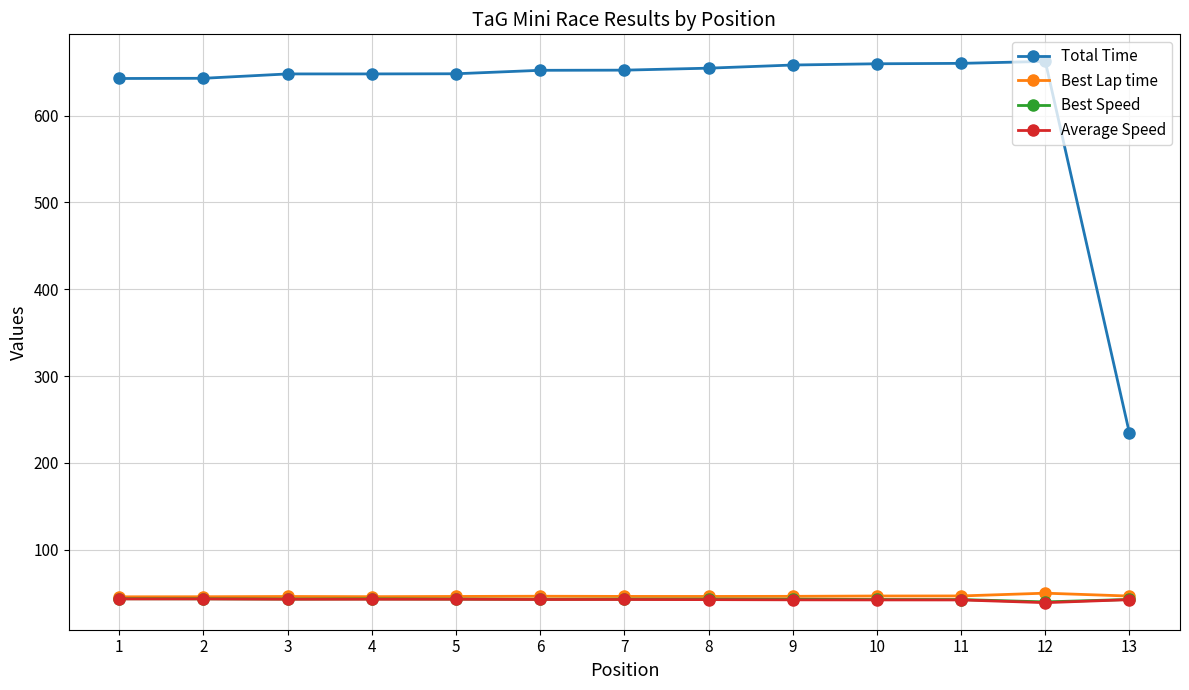

What is the value of the Best Lap time point at the 1st from the left?

45.7